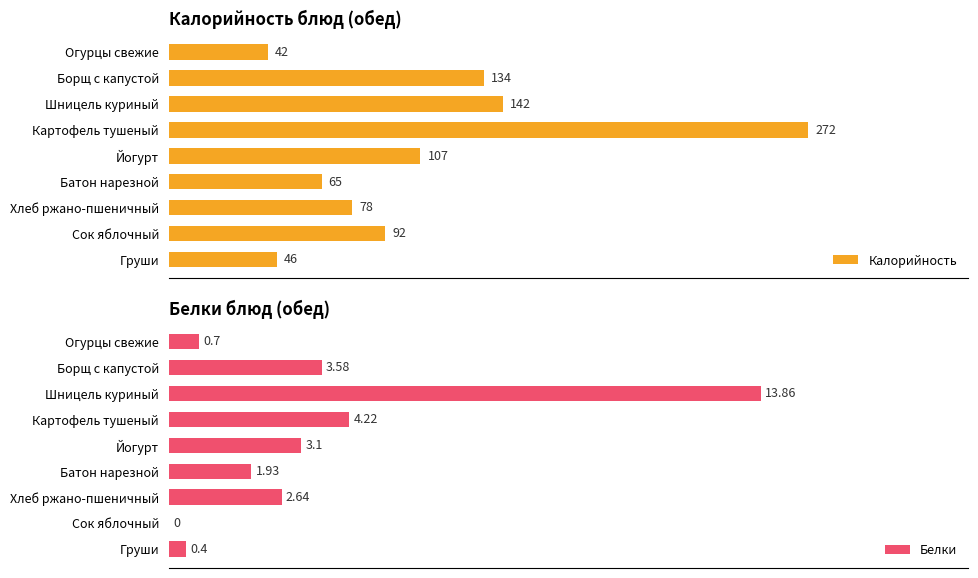

Which category has the lowest value in the Калорийность series?

Огурцы свежие